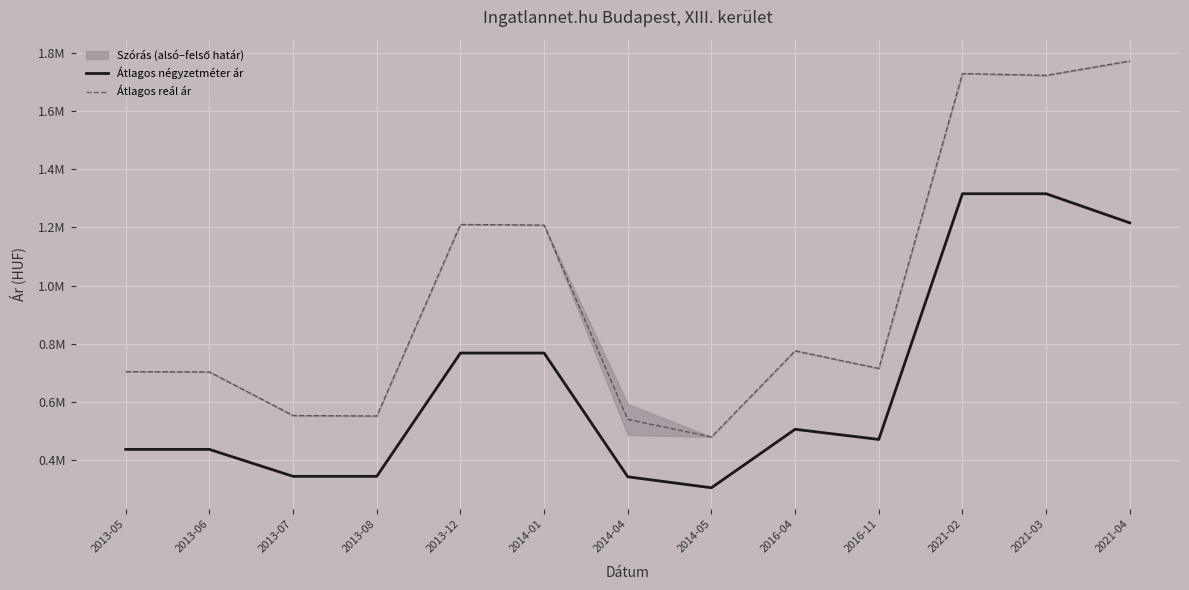

What is the difference between the highest and lowest values at 2013-05?

267003